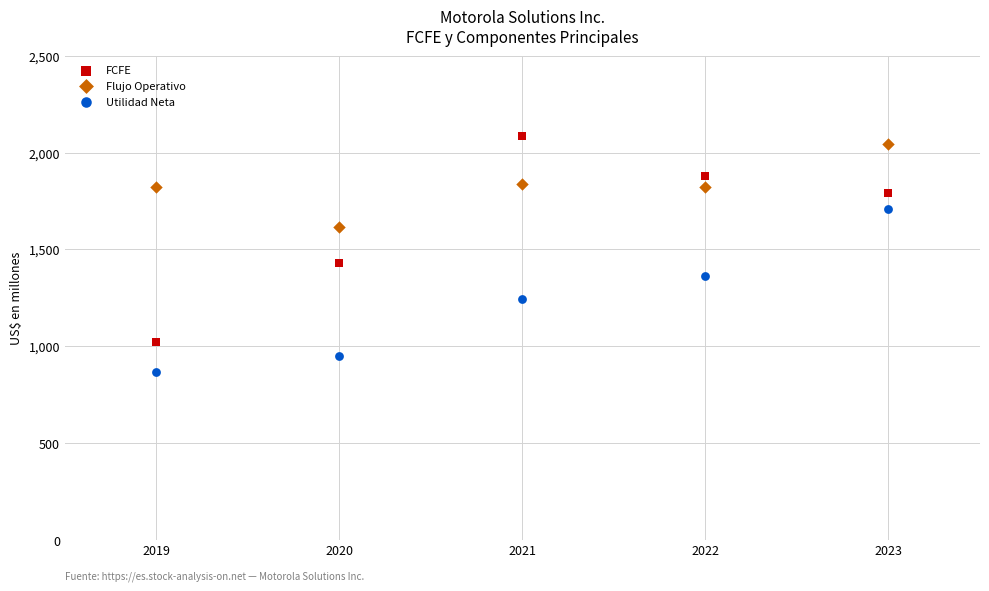

Across all series, what Y value is closest to 1476?

1430